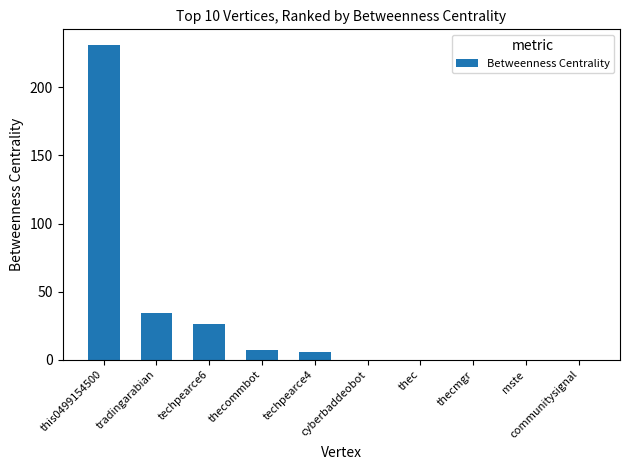

What is the difference between the values at tradingarabian and techpearce4?

28